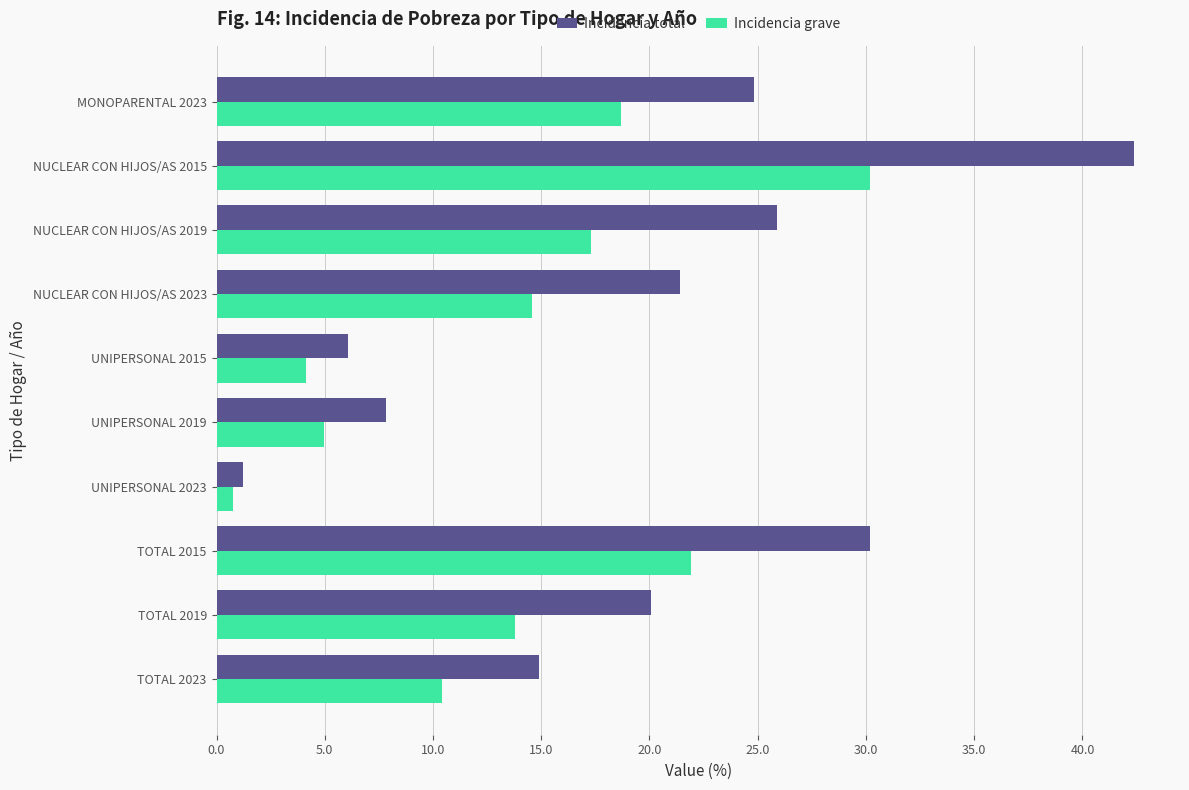

List the labels in order of Incidencia grave value, largest first.

NUCLEAR CON HIJOS/AS 2015, TOTAL 2015, MONOPARENTAL 2023, NUCLEAR CON HIJOS/AS 2019, NUCLEAR CON HIJOS/AS 2023, TOTAL 2019, TOTAL 2023, UNIPERSONAL 2019, UNIPERSONAL 2015, UNIPERSONAL 2023